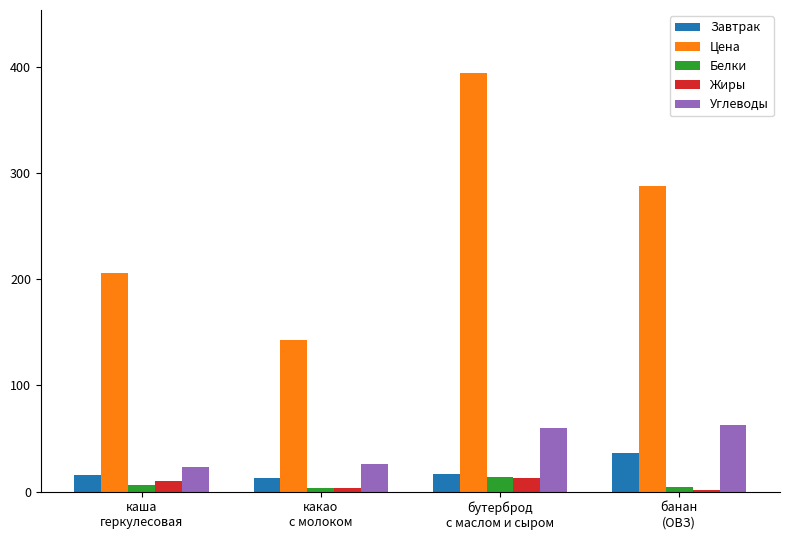

Which series has the widest spread of values?

Цена